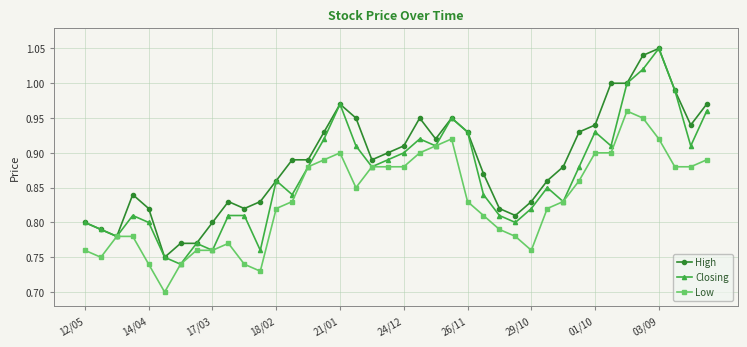

True or false: Low has more than 1 points higher than both neighbors.

True